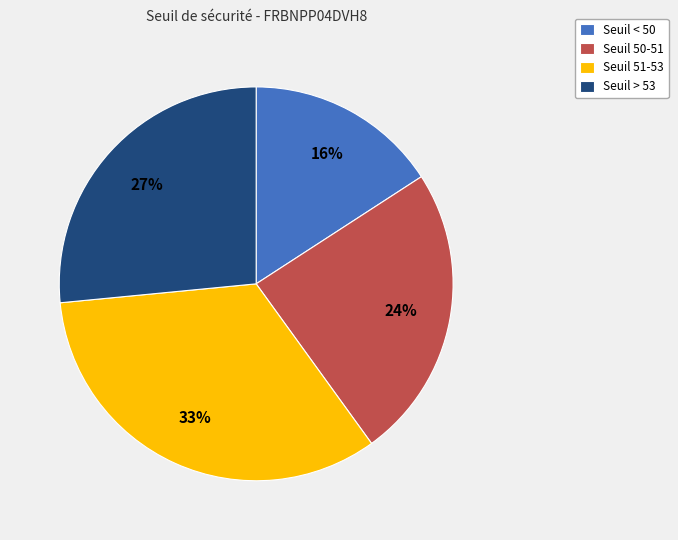

Approximately how many times larger is the value at Seuil < 50 compared to Seuil > 53?

0.6